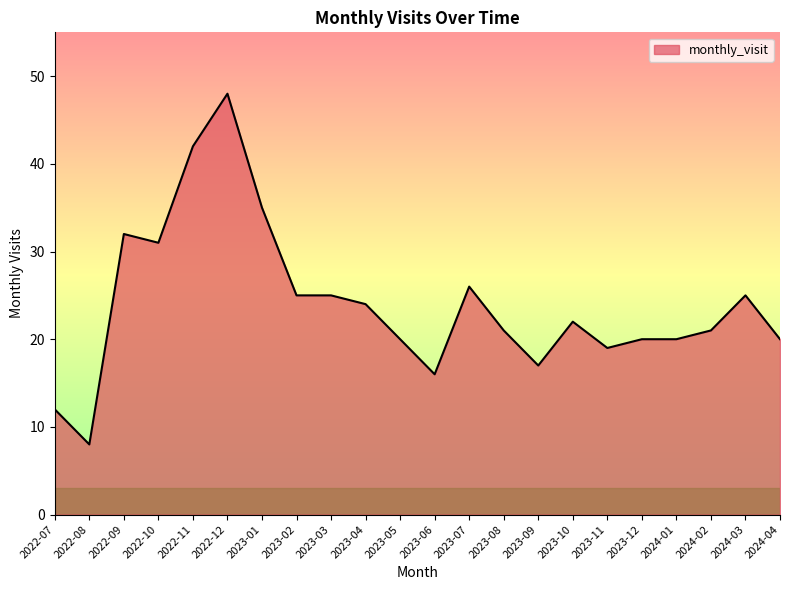

Which category has the highest value across all series?

2022-12